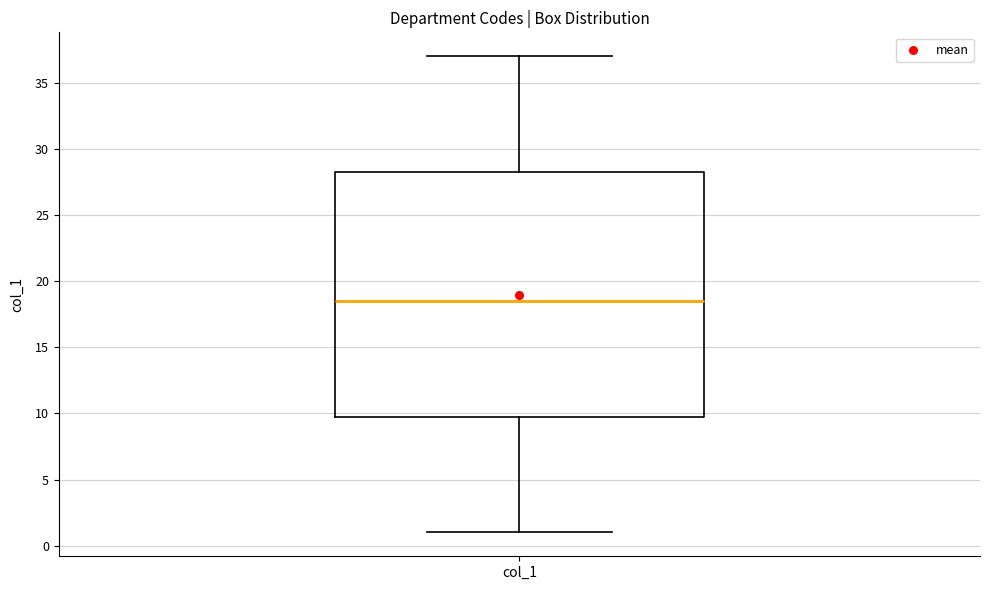

Read this box plot against the y-axis: the position of the median line, the range covered by the box, and the ends of both whiskers. The values are not printed on the chart, so give them approximately, as read against the axis.

median 18.5, box 10.0 to 28.5, whiskers 1.0 to 37.0